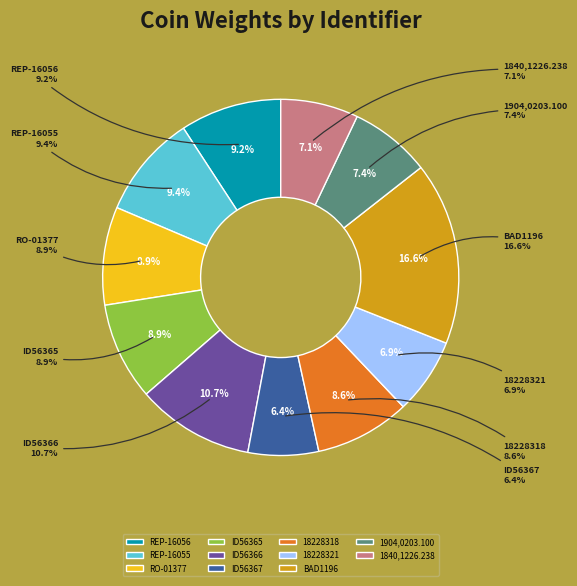

How many segments does this pie chart have?

11